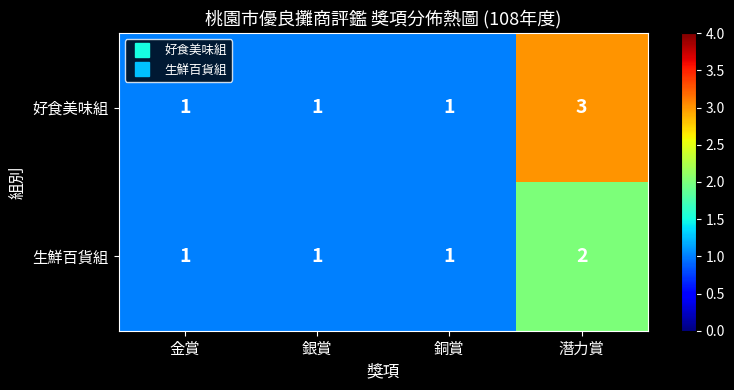

The 好食美味組 series shows 4 at 潛力賞. True or false?

False